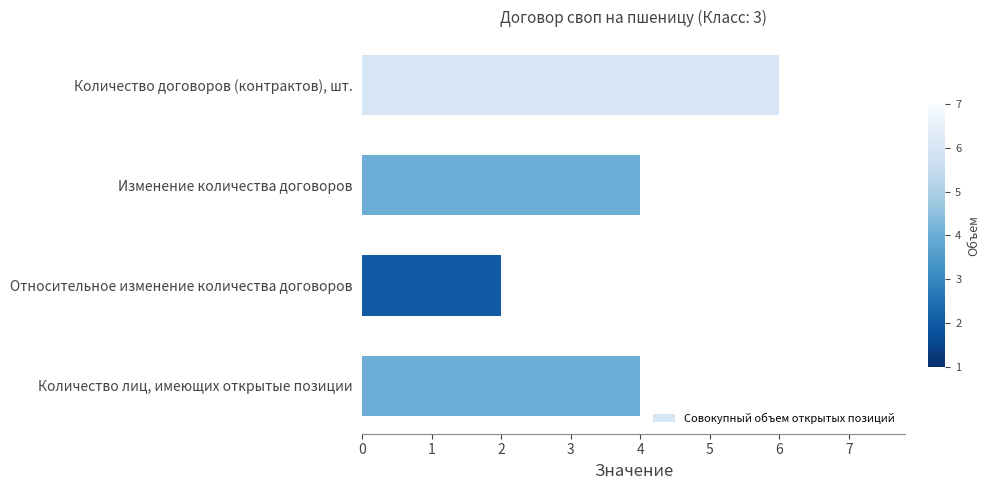

Is it true that the value at Количество договоров (контрактов), шт. is 8?

False